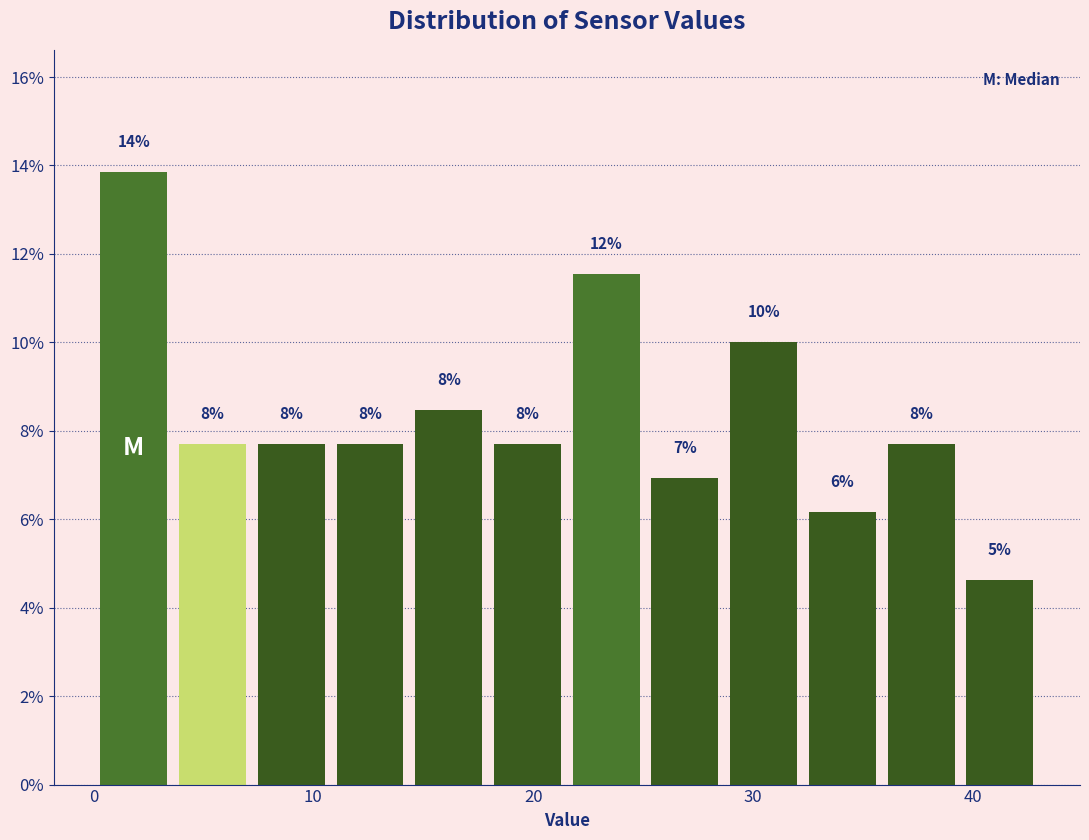

Read against the x-axis, roughly where is the centre of the tallest bar?

2